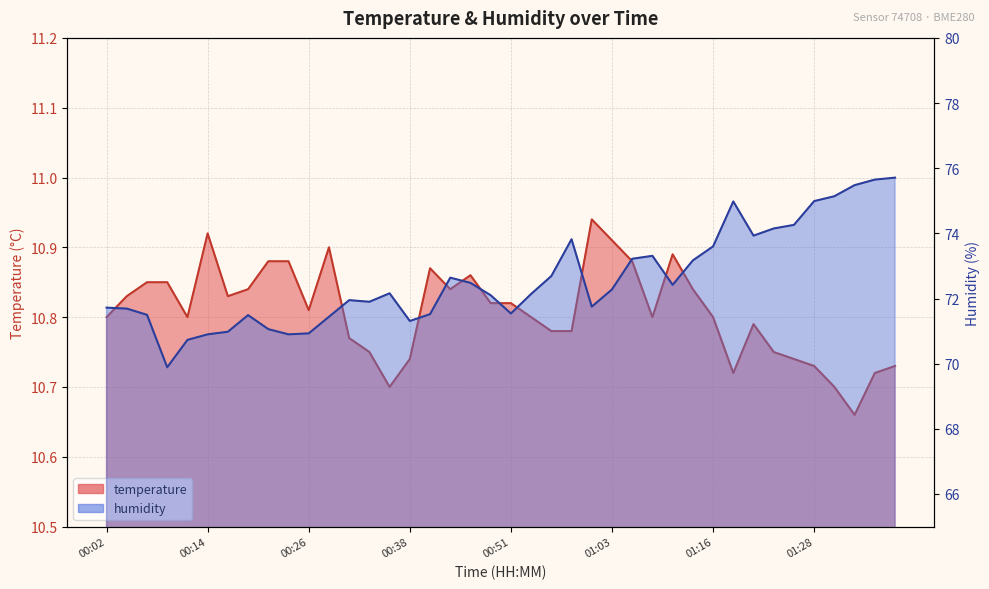

Which category has the lowest value in the humidity series?

00:09